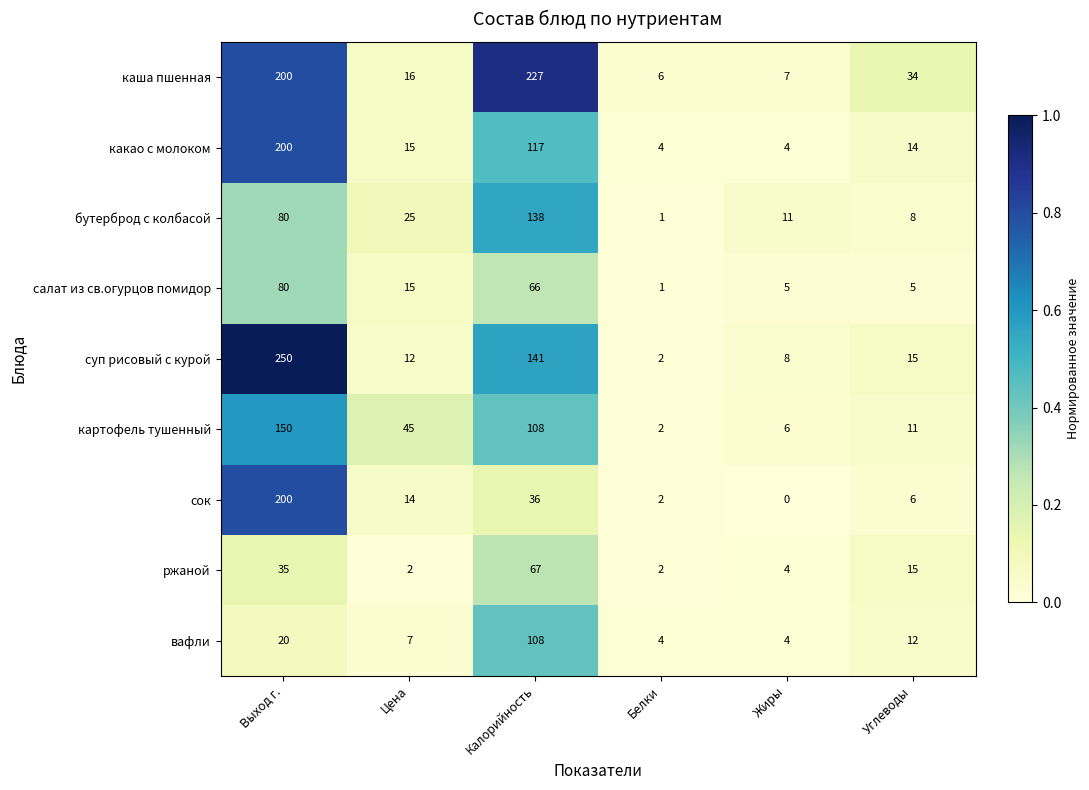

At which category does the chart reach its peak across all series?

Выход г.